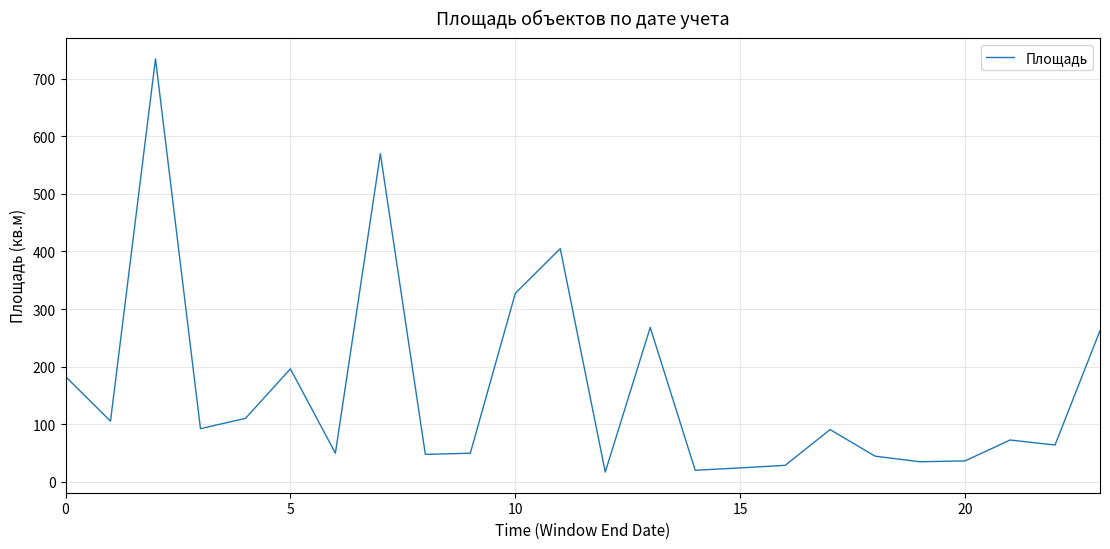

What is the maximum value shown in the chart?

734.9